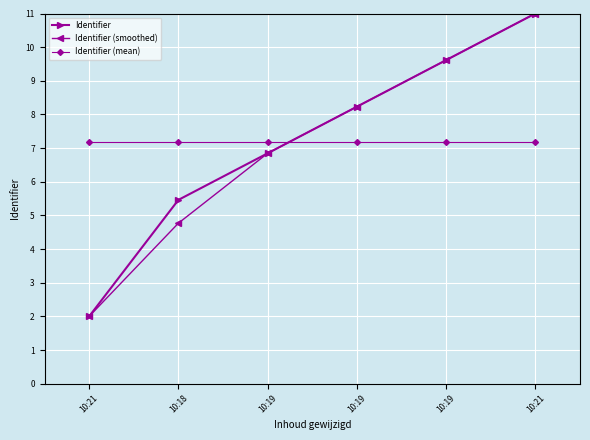

List the series in order of their peak value, highest first.

Identifier, Identifier (smoothed), Identifier (mean)